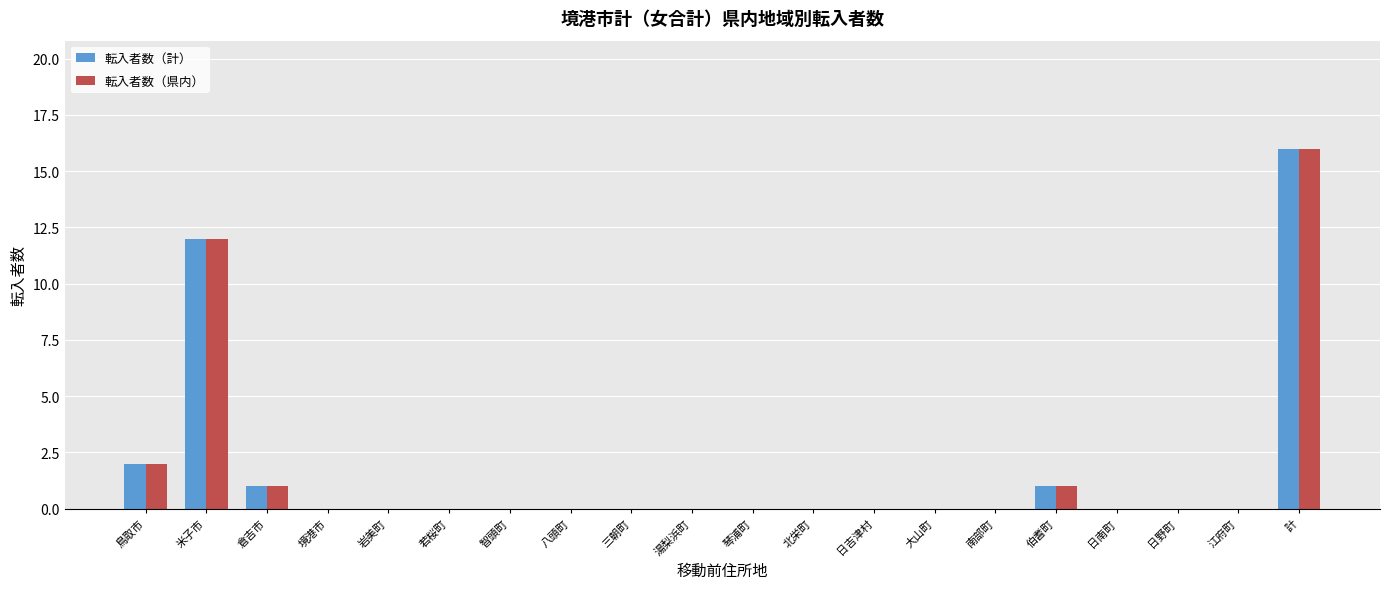

Are the bars grouped side by side (vs. stacked)?

Yes